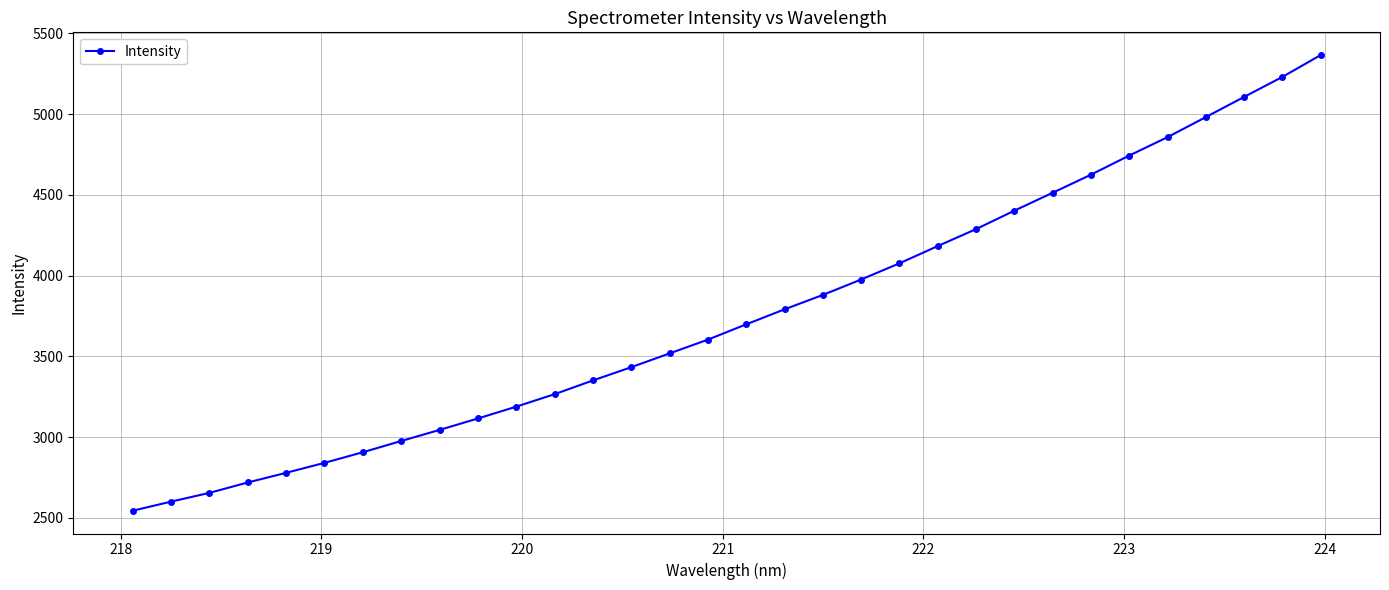

What is the maximum value shown in the chart?

5364.7